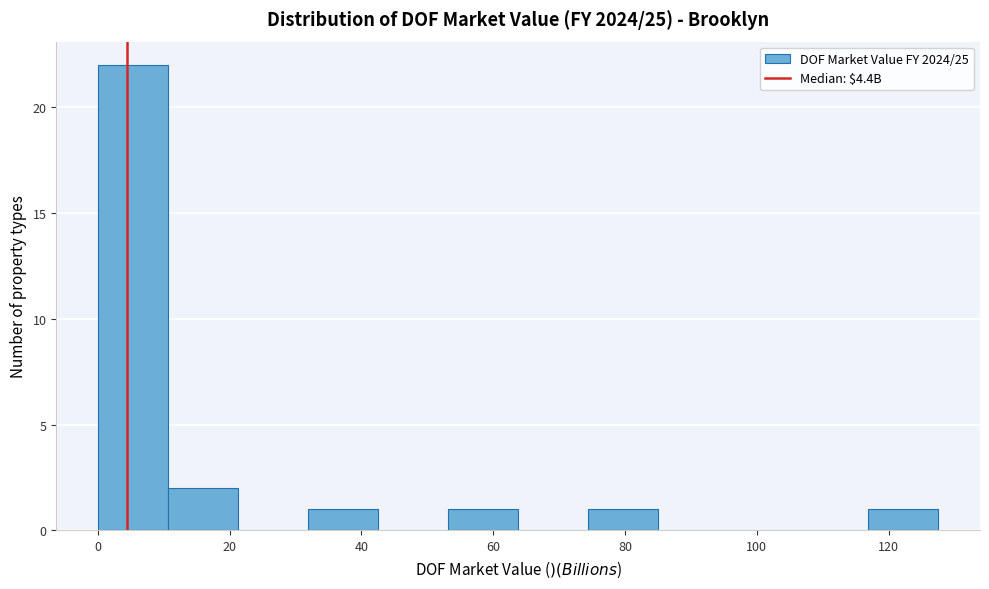

How tall is the bar that spans 0 to 10 on the x-axis? Neither the bar edges nor the heights are printed on the chart, so give them approximately, as read against the axes.

22